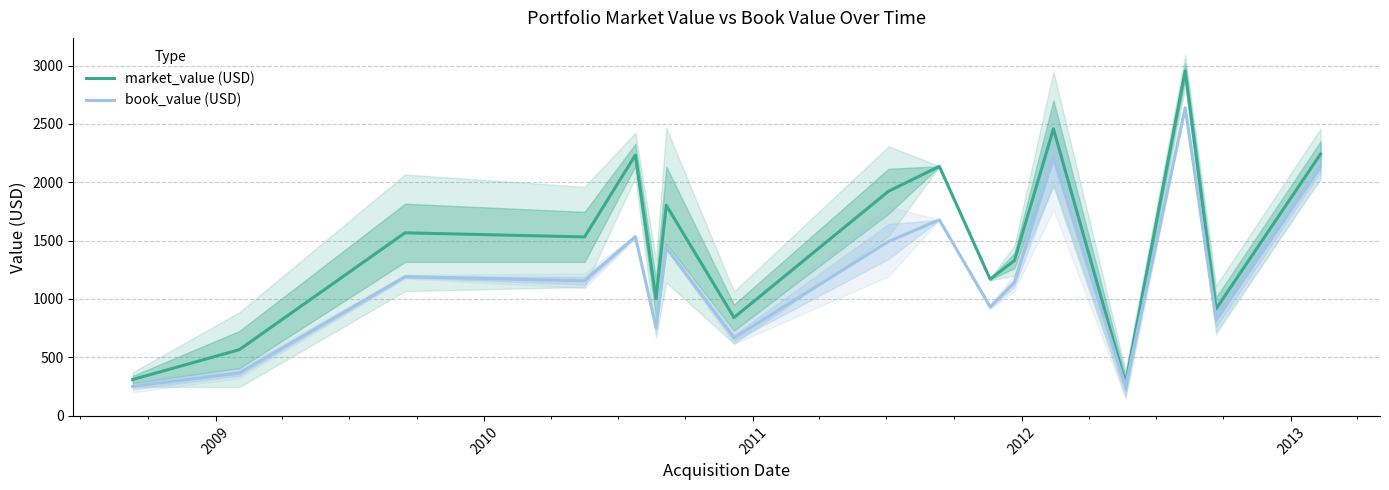

What is the lowest value of the market_value (USD) series?

274.8